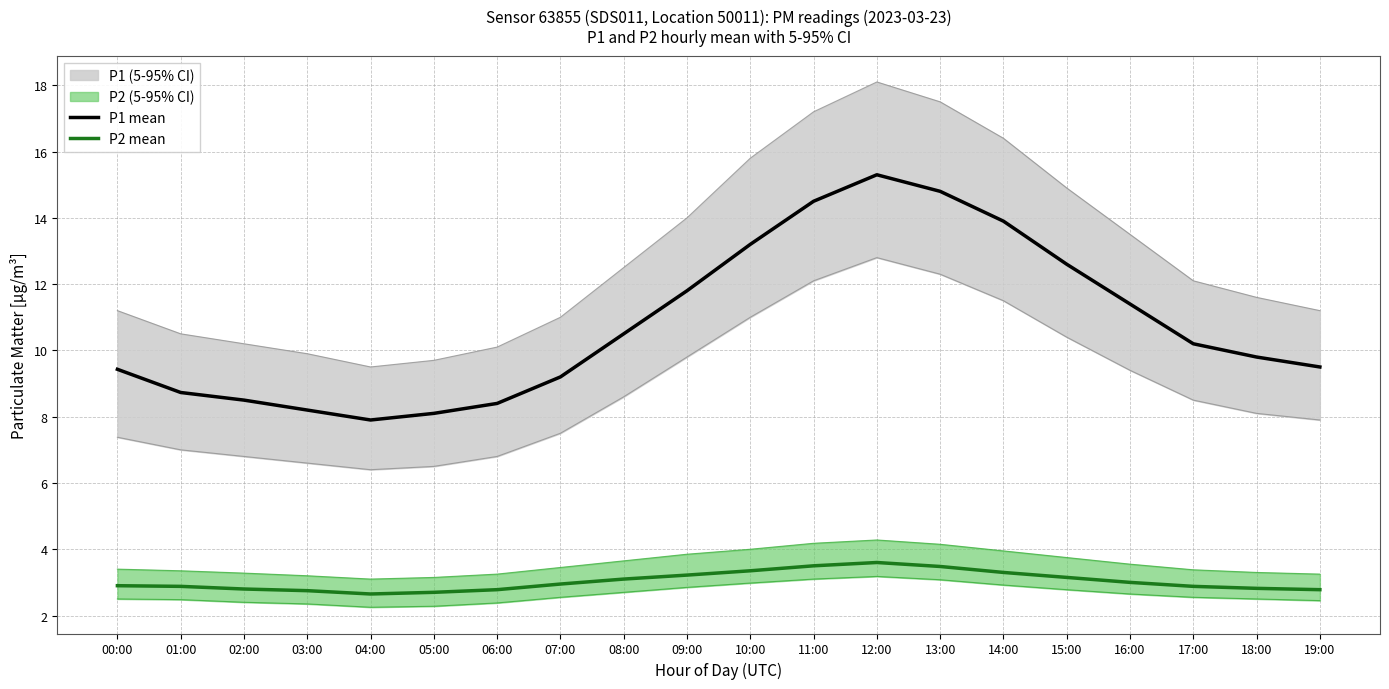

What is the maximum value for P2 mean?

3.6